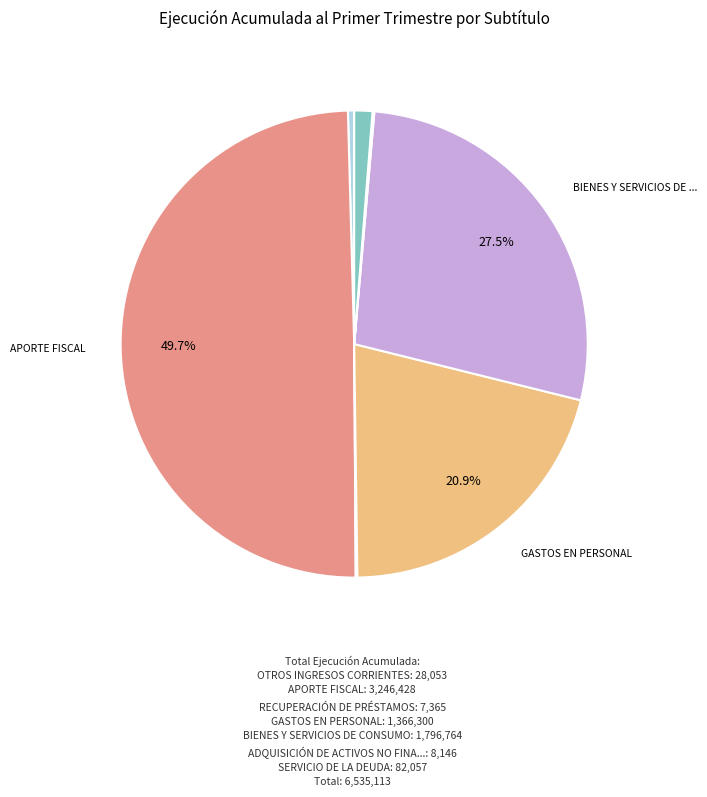

Which slice is the largest?

APORTE FISCAL